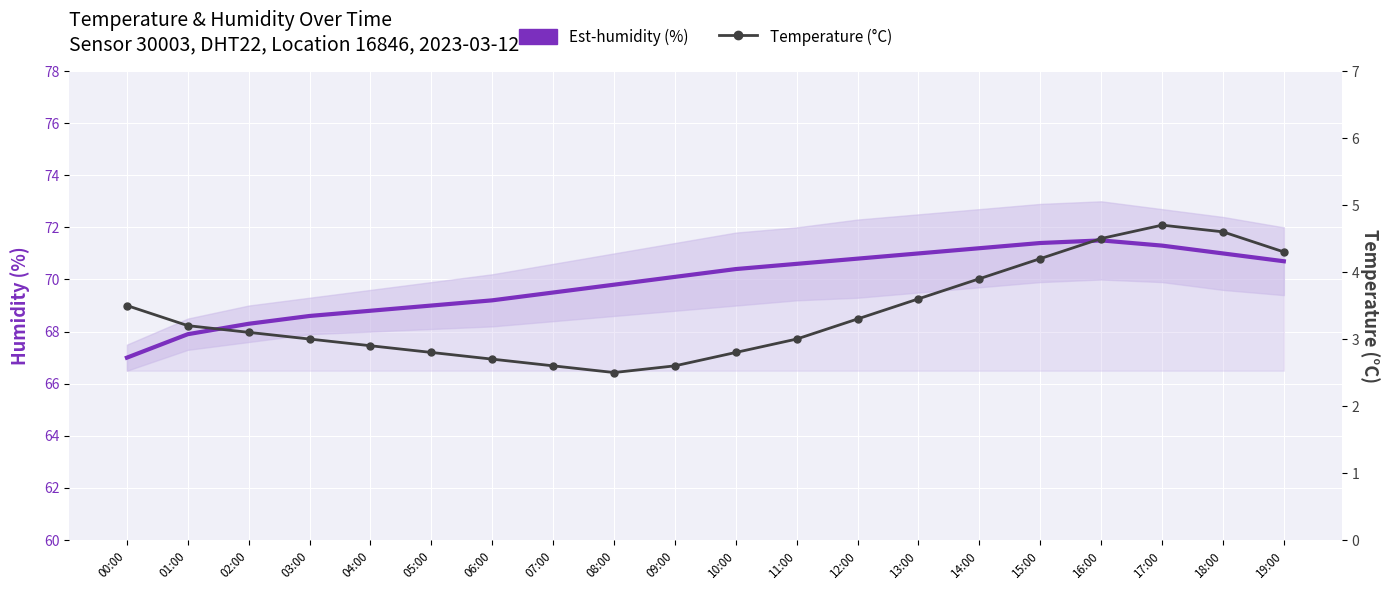

Reading right to left, transcribe all the data shown in this chart.

Est-humidity (%): 19:00=70.7	18:00=71.0	17:00=71.3	16:00=71.5	15:00=71.4	14:00=71.2	13:00=71.0	12:00=70.8	11:00=70.6	10:00=70.4	09:00=70.1	08:00=69.8	07:00=69.5	06:00=69.2	05:00=69.0	04:00=68.8	03:00=68.6	02:00=68.3	01:00=67.9	00:00=67.0
Temperature (°C): 19:00=4.3	18:00=4.6	17:00=4.7	16:00=4.5	15:00=4.2	14:00=3.9	13:00=3.6	12:00=3.3	11:00=3.0	10:00=2.8	09:00=2.6	08:00=2.5	07:00=2.6	06:00=2.7	05:00=2.8	04:00=2.9	03:00=3.0	02:00=3.1	01:00=3.2	00:00=3.5